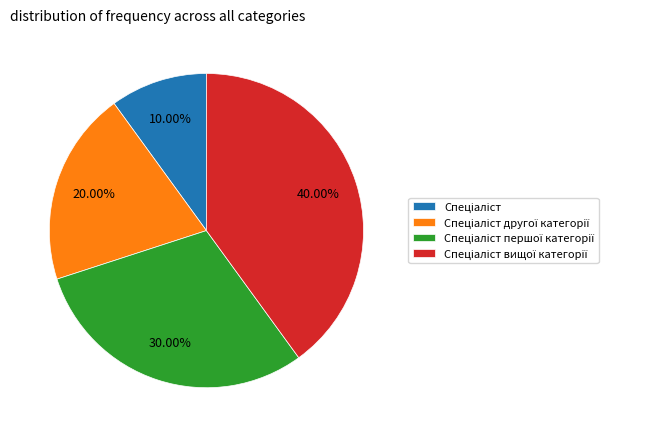

How many segments does this pie chart have?

4